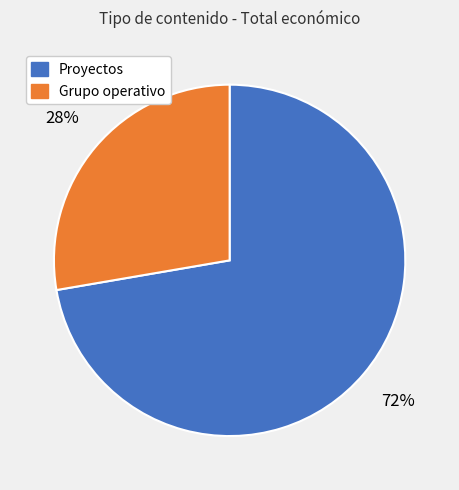

Is there any slice that represents more than half of the pie?

Yes